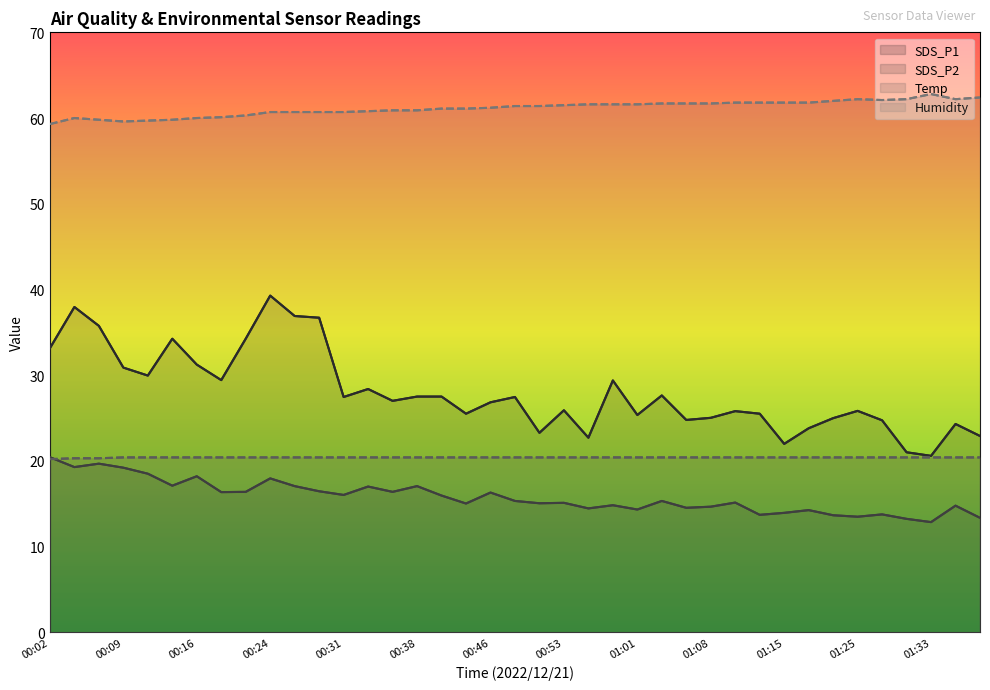

True or false: SDS_P1 has a value of 23.8 at 31.

True